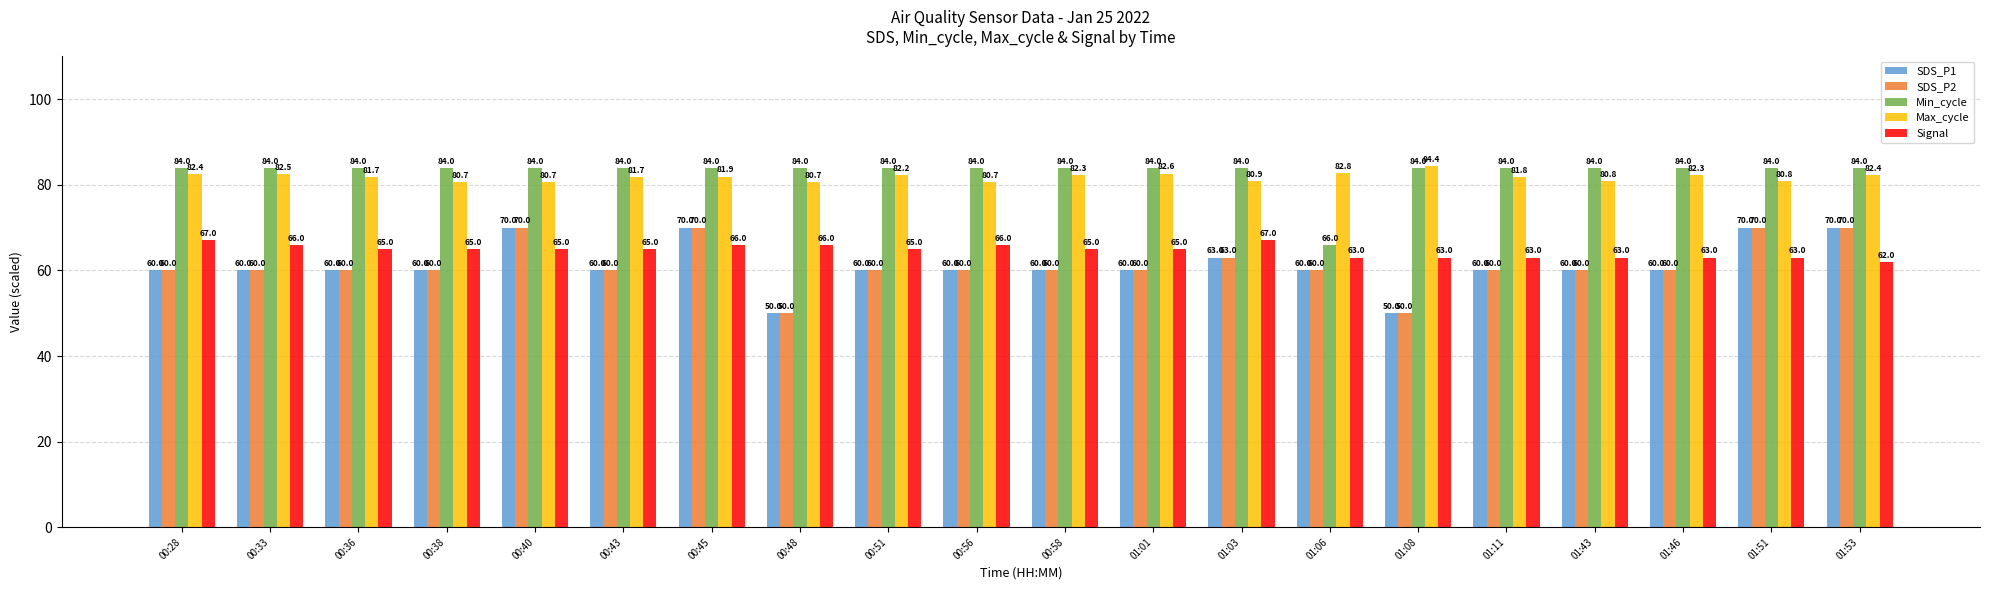

What is the sum of the Max_cycle values at 00:36 and 01:43?

162.5